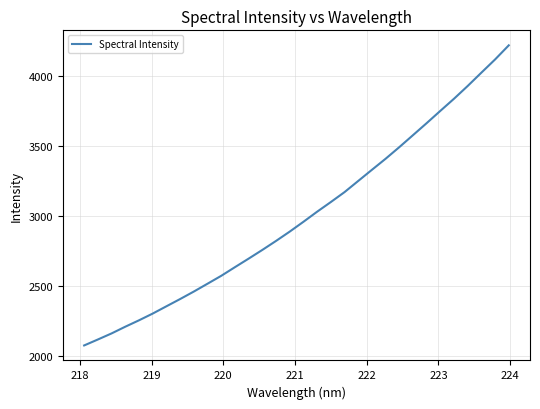

Count the number of categories in the chart.

32